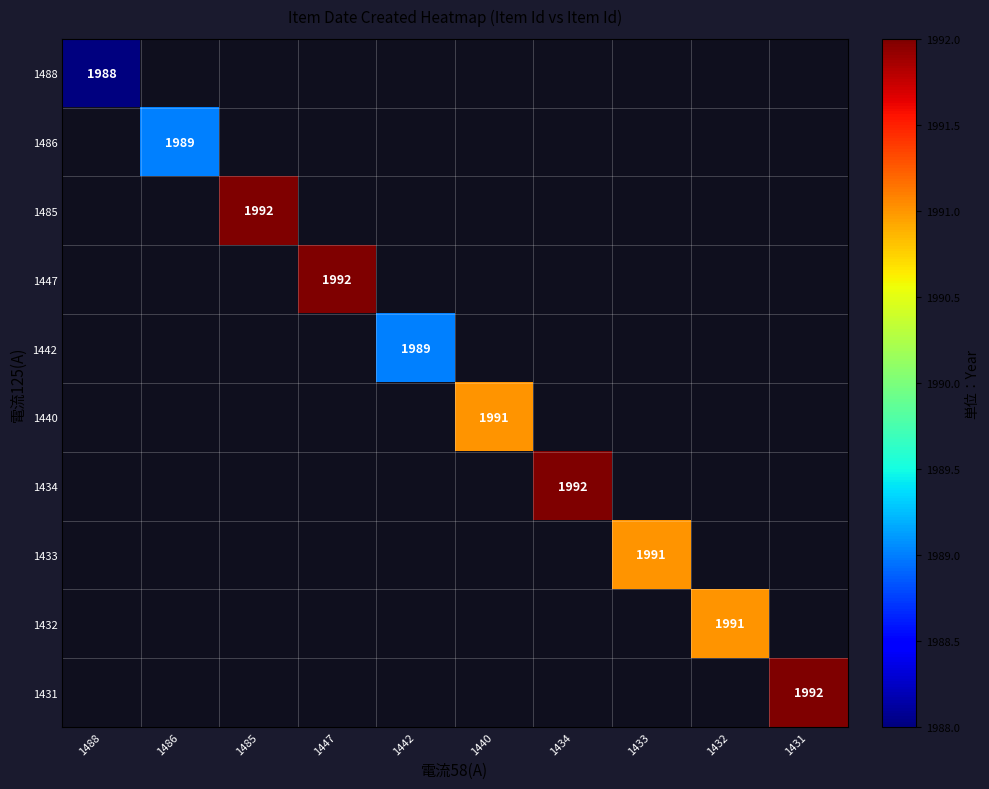

How many series are shown in this chart?

10